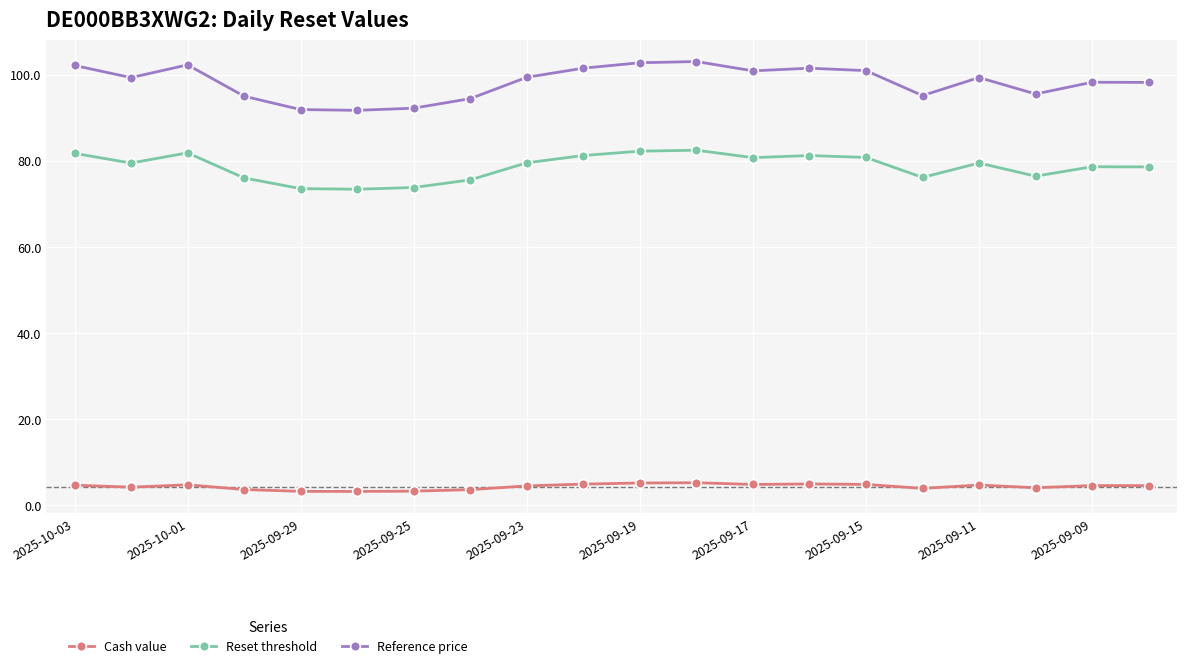

List the series in order of their peak value, lowest first.

Cash value, Reset threshold, Reference price